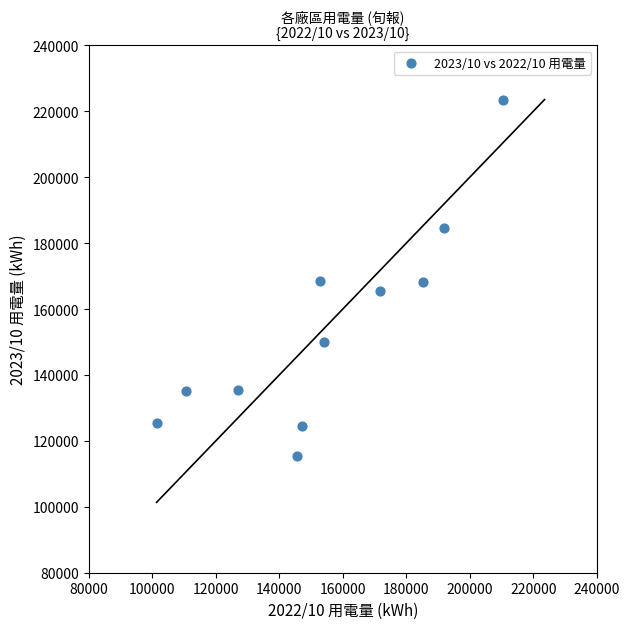

What is the average Y value?

154232.6